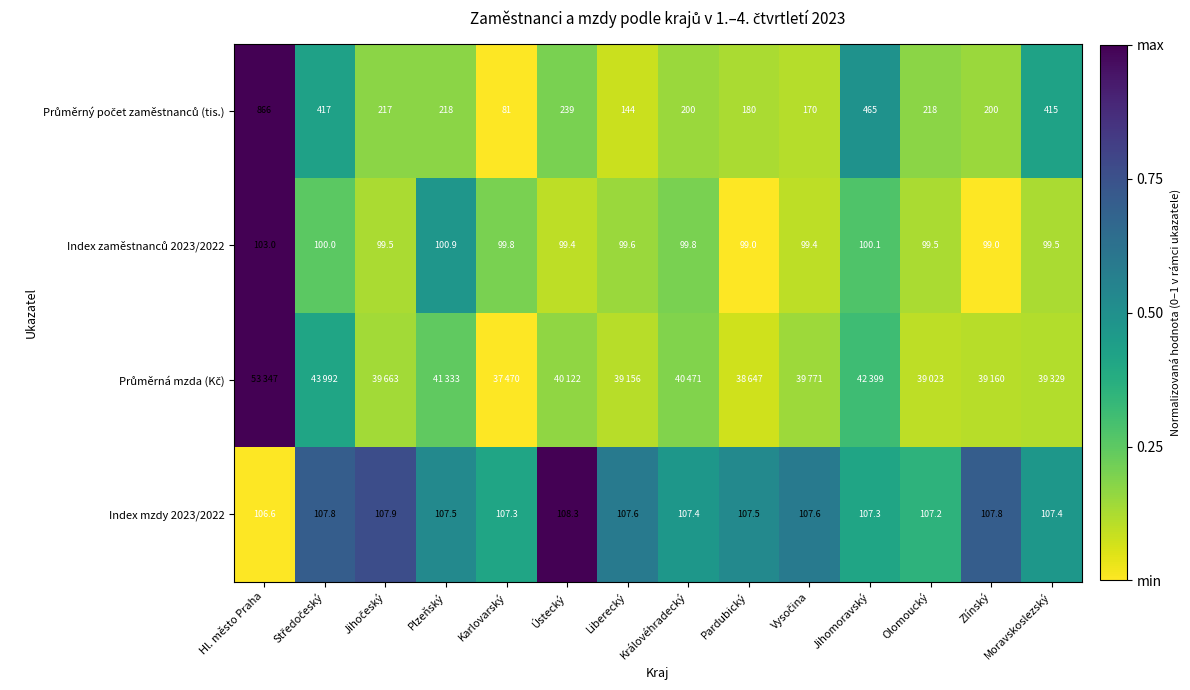

Rank the categories by Průměrná mzda (Kč) value from highest to lowest.

Hl. město Praha, Středočeský, Jihomoravský, Plzeňský, Královéhradecký, Ústecký, Vysočina, Jihočeský, Moravskoslezský, Zlínský, Liberecký, Olomoucký, Pardubický, Karlovarský